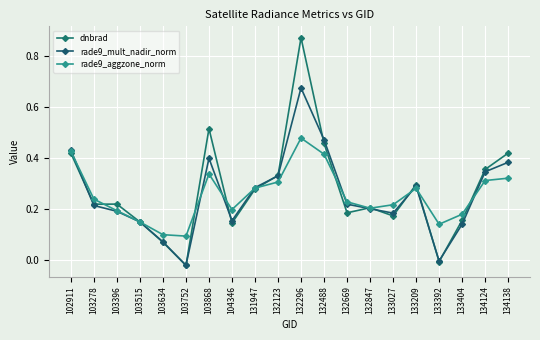

Where do rade9_mult_nadir_norm and dnbrad first cross each other?

102911 and 103278